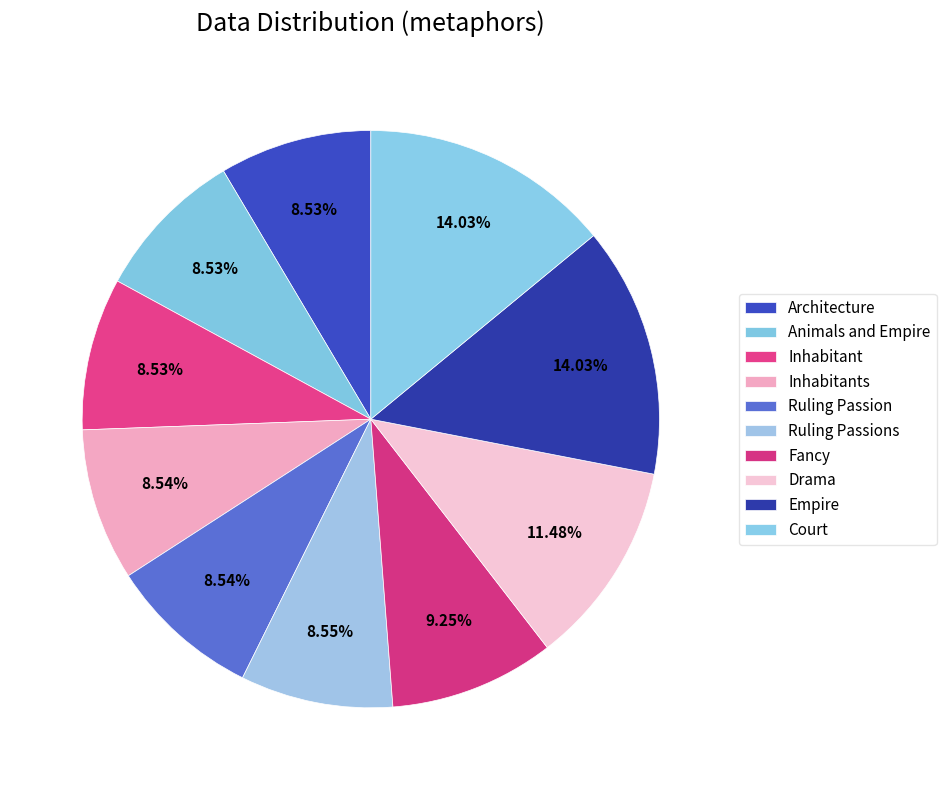

To the nearest percent, what percentage of the pie is Inhabitants?

9%